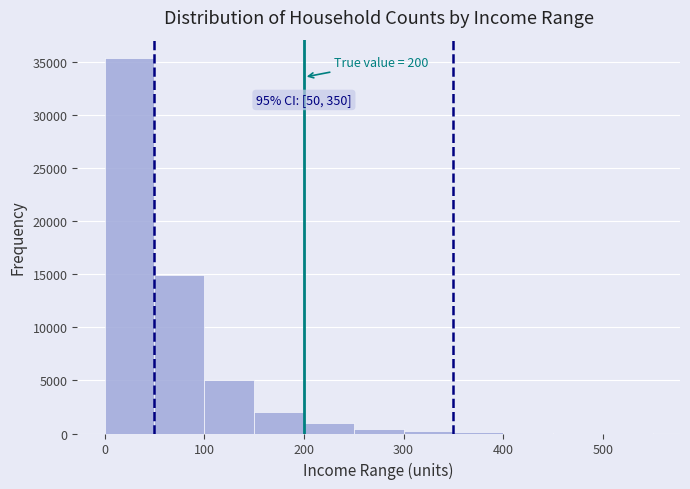

Which range on the x-axis has the tallest bar?

0 to 50